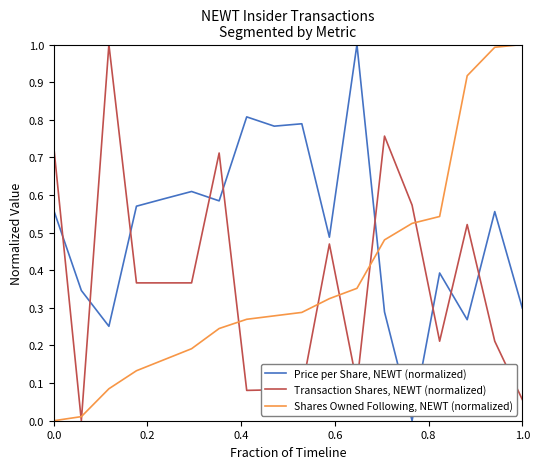

Which series has the largest total across all categories?

Price per Share, NEWT (normalized)